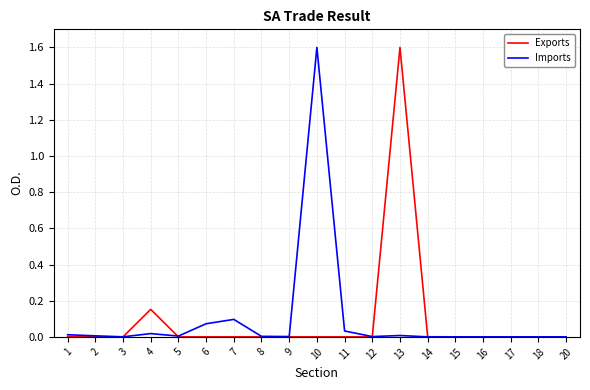

True or false: Exports has a value of 0.0 at 7.

True